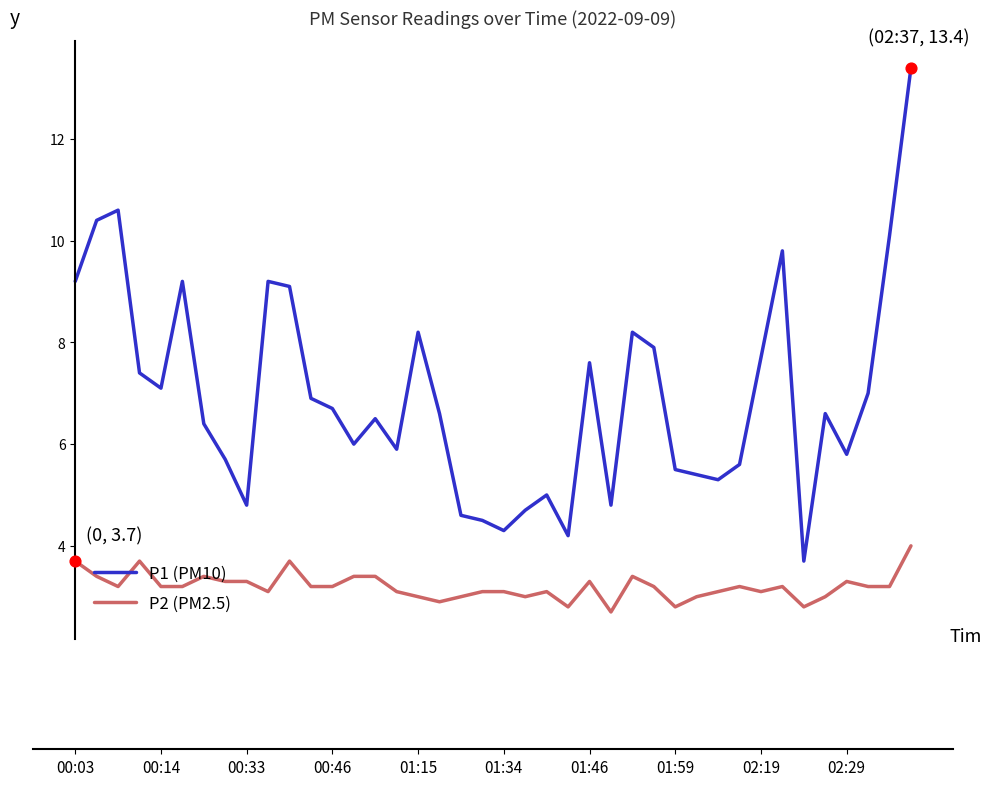

Which series has the largest total across all categories?

P1 (PM10)